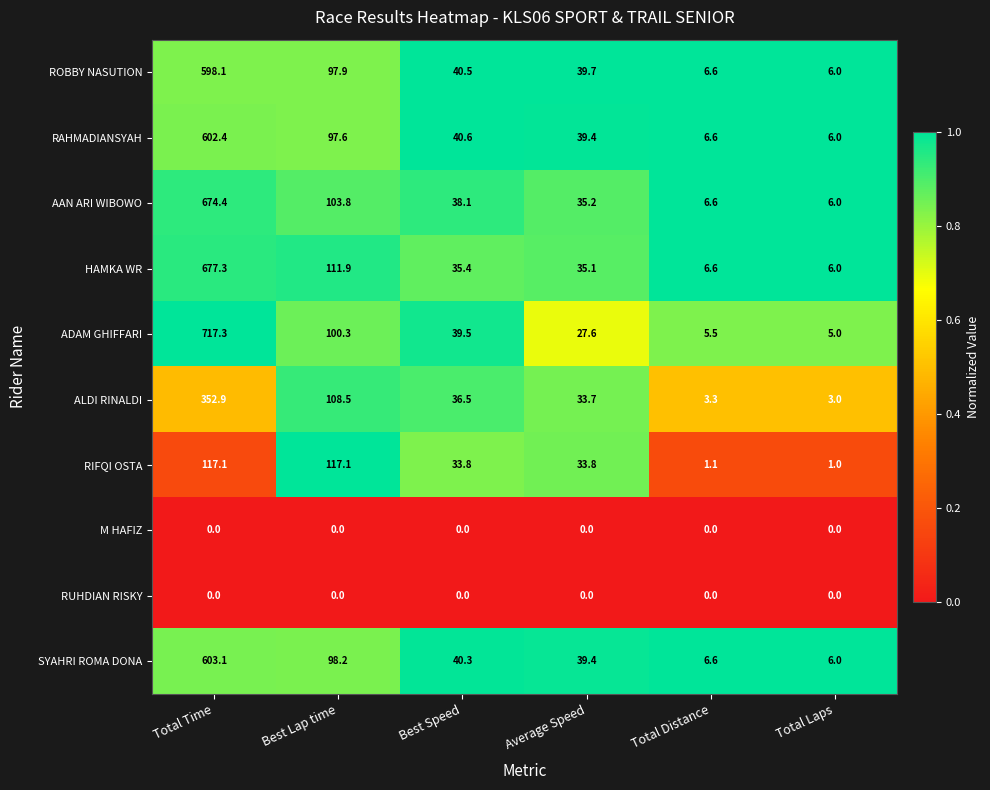

Is it true that ADAM GHIFFARI equals 39.5 at Best Speed?

True